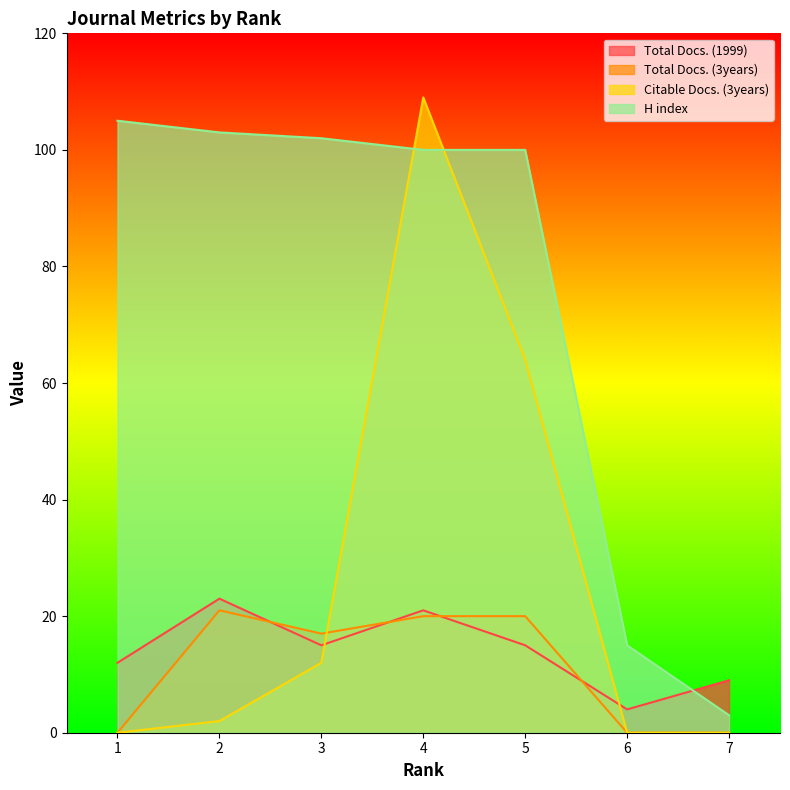

What are all the series names shown in the legend?

Total Docs. (1999), Total Docs. (3years), Citable Docs. (3years), H index